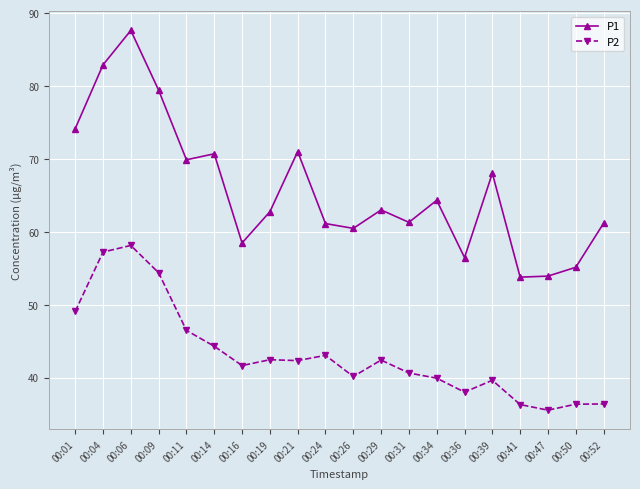

The P1 series shows 61.3 at 00:31. True or false?

True